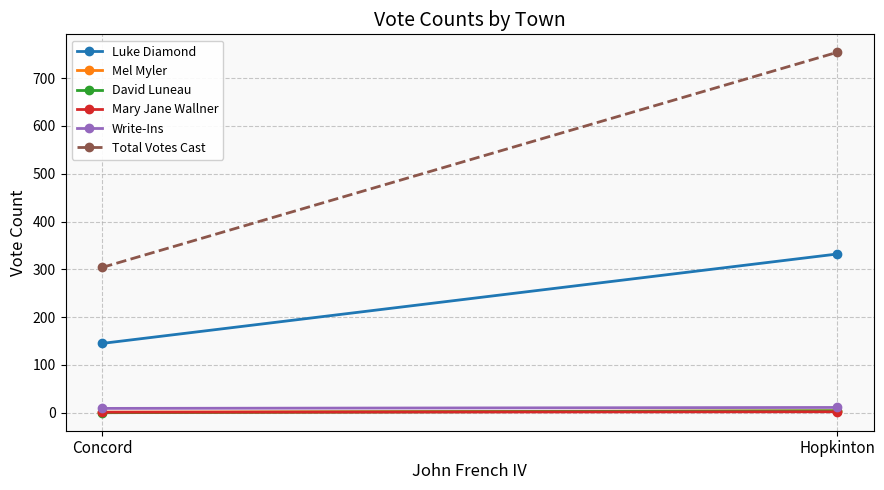

What is the sum of all Write-Ins values?

20